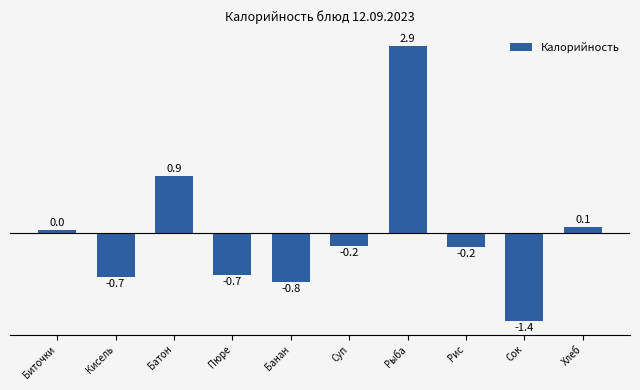

How many bars are there in total?

10